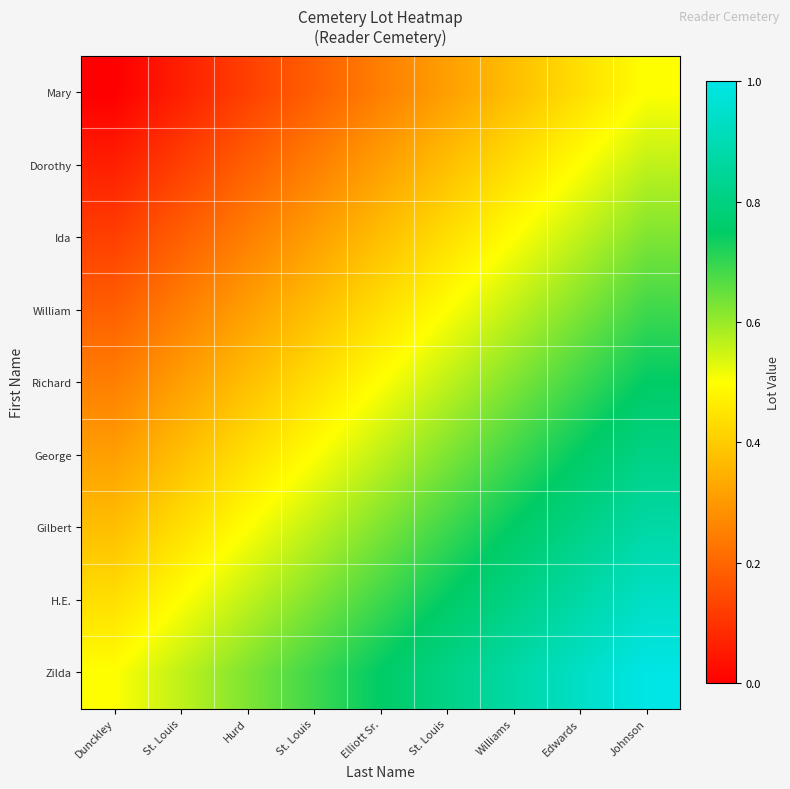

Reading left to right, list all the values displayed in this chart.

Mary: Dunckley=0.0	St. Louis=0.1	Hurd=0.1	St. Louis=0.2	Elliott Sr.=0.2	St. Louis=0.3	Williams=0.4	Edwards=0.4	Johnson=0.5
Dorothy: Dunckley=0.1	St. Louis=0.1	Hurd=0.2	St. Louis=0.2	Elliott Sr.=0.3	St. Louis=0.4	Williams=0.4	Edwards=0.5	Johnson=0.6
Ida: Dunckley=0.1	St. Louis=0.2	Hurd=0.2	St. Louis=0.3	Elliott Sr.=0.4	St. Louis=0.4	Williams=0.5	Edwards=0.6	Johnson=0.6
William: Dunckley=0.2	St. Louis=0.2	Hurd=0.3	St. Louis=0.4	Elliott Sr.=0.4	St. Louis=0.5	Williams=0.6	Edwards=0.6	Johnson=0.7
Richard: Dunckley=0.2	St. Louis=0.3	Hurd=0.4	St. Louis=0.4	Elliott Sr.=0.5	St. Louis=0.6	Williams=0.6	Edwards=0.7	Johnson=0.8
George: Dunckley=0.3	St. Louis=0.4	Hurd=0.4	St. Louis=0.5	Elliott Sr.=0.6	St. Louis=0.6	Williams=0.7	Edwards=0.8	Johnson=0.8
Gilbert: Dunckley=0.4	St. Louis=0.4	Hurd=0.5	St. Louis=0.6	Elliott Sr.=0.6	St. Louis=0.7	Williams=0.8	Edwards=0.8	Johnson=0.9
H.E.: Dunckley=0.4	St. Louis=0.5	Hurd=0.6	St. Louis=0.6	Elliott Sr.=0.7	St. Louis=0.8	Williams=0.8	Edwards=0.9	Johnson=0.9
Zilda: Dunckley=0.5	St. Louis=0.6	Hurd=0.6	St. Louis=0.7	Elliott Sr.=0.8	St. Louis=0.8	Williams=0.9	Edwards=0.9	Johnson=1.0